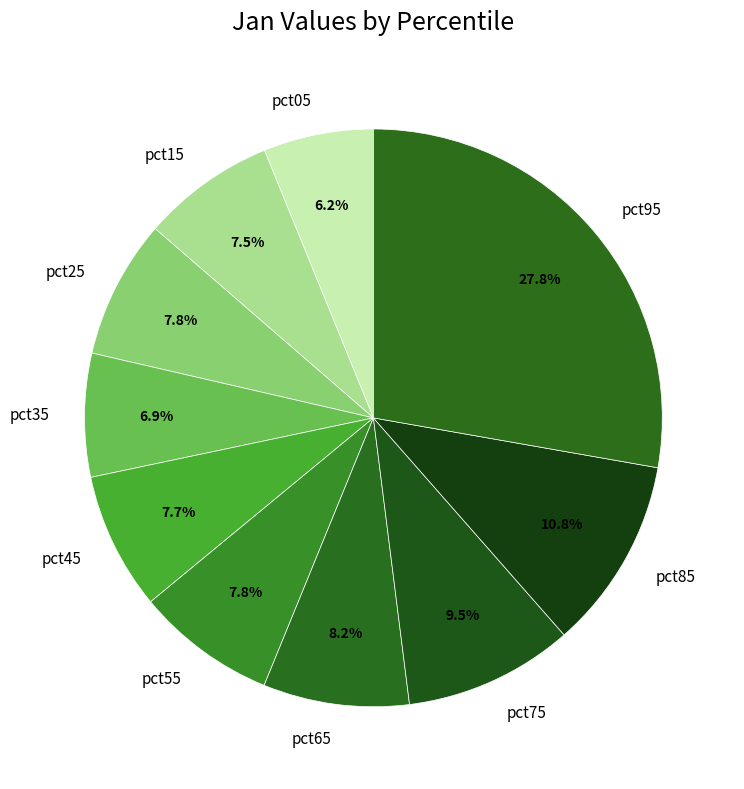

Is pct65 the majority of the pie?

No